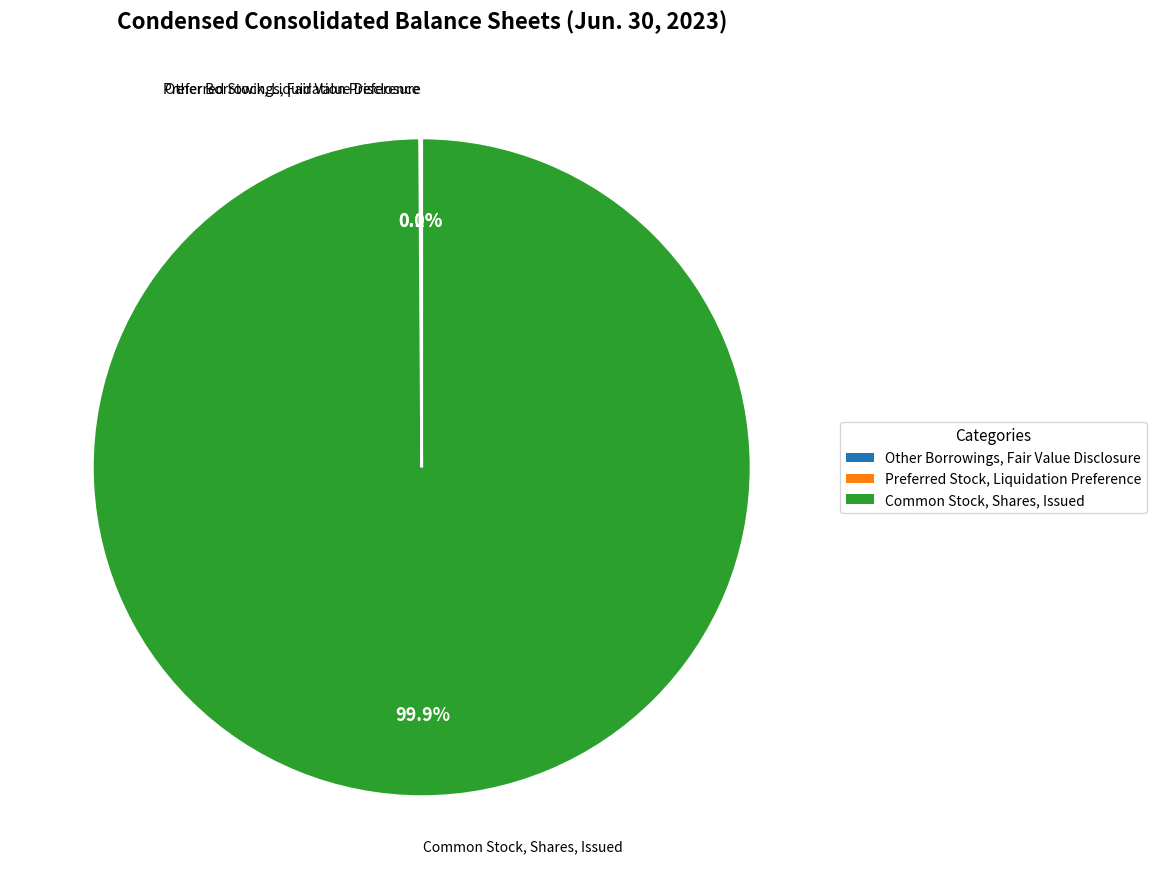

What is the largest slice in the pie chart?

Common Stock, Shares, Issued